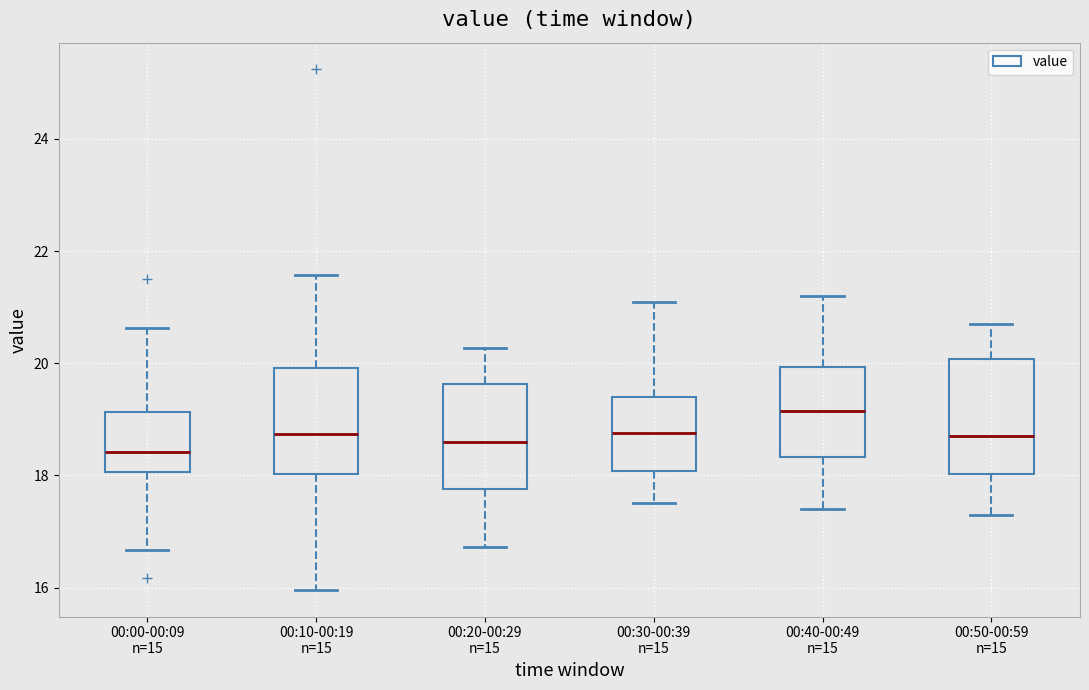

Where does the lower whisker of the box for 00:30-00:39 n=15 end on the y-axis? The values are not printed on the chart, so give them approximately, as read against the axis.

17.6